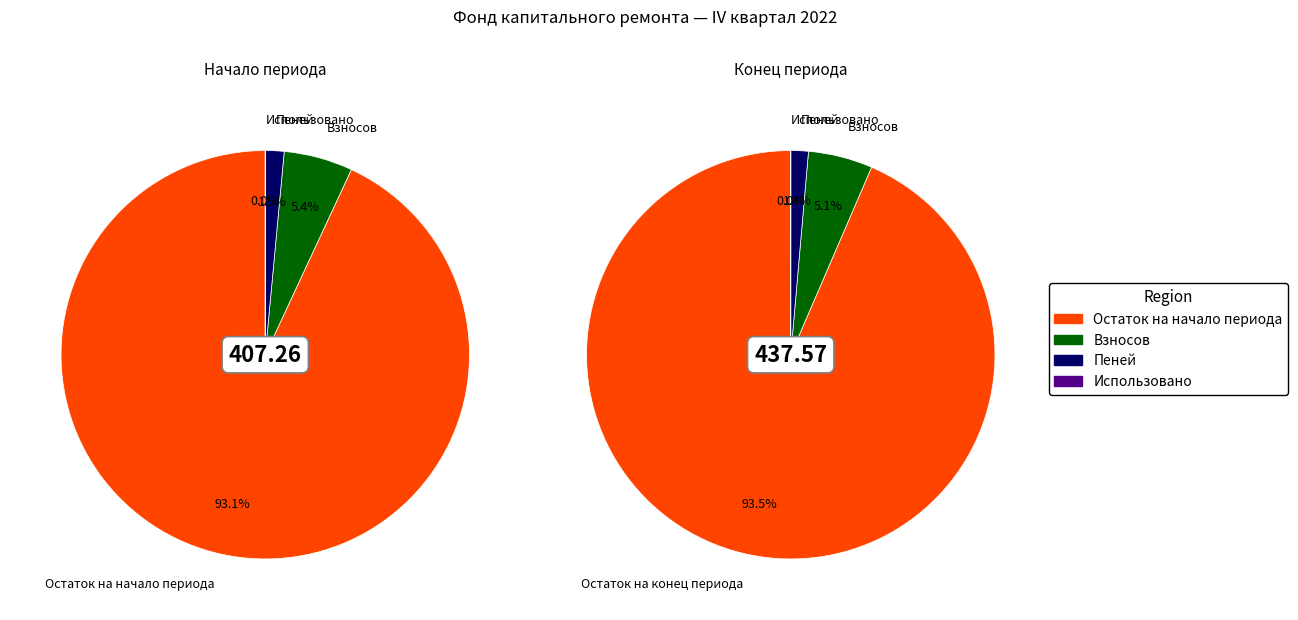

Does Пеней account for over 50% of the chart?

No